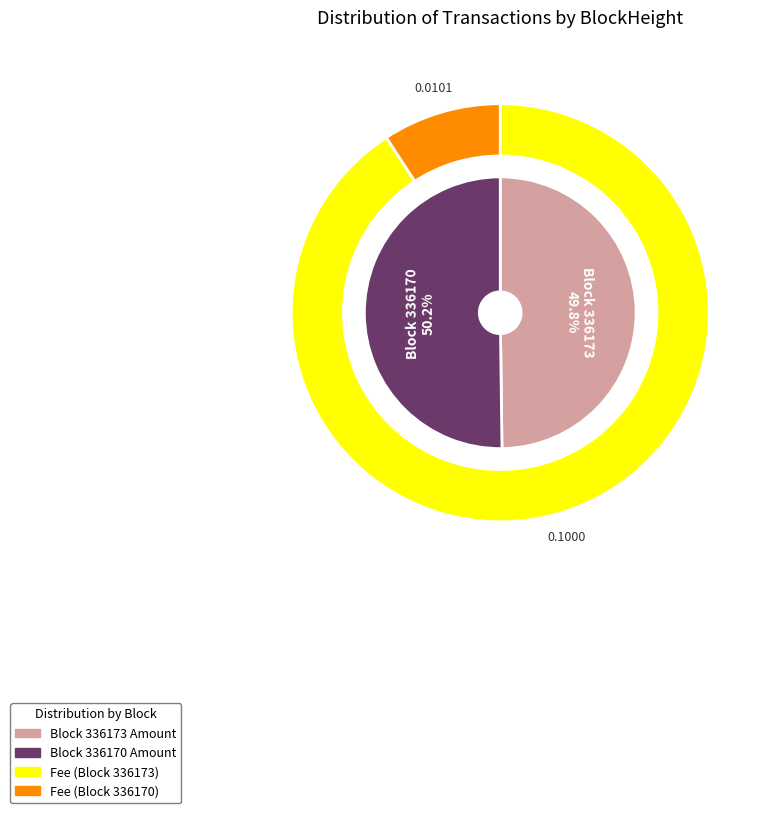

Does 336170 account for over 50% of the chart?

Yes